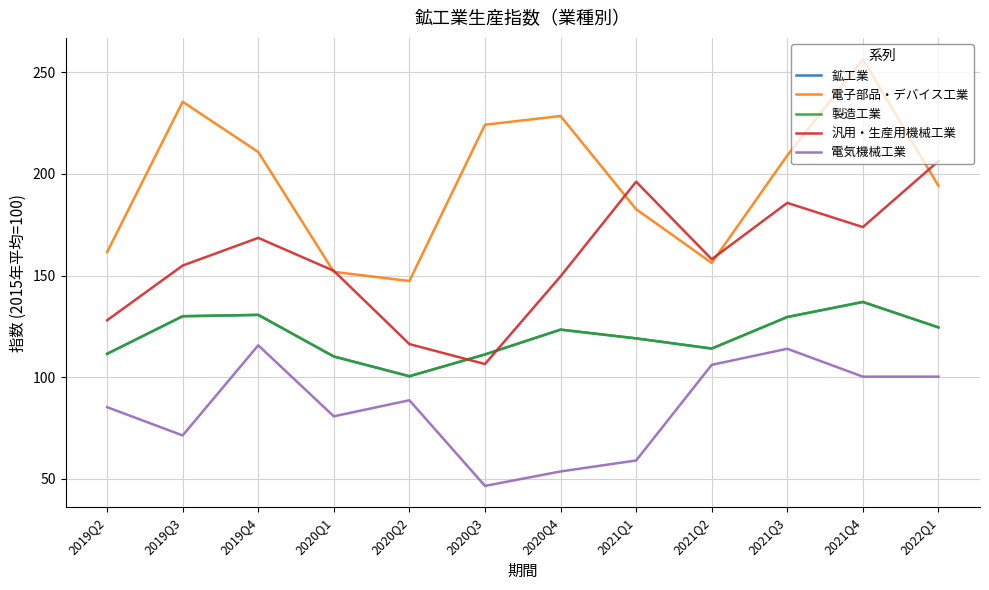

Which series has the largest total across all categories?

電子部品・デバイス工業